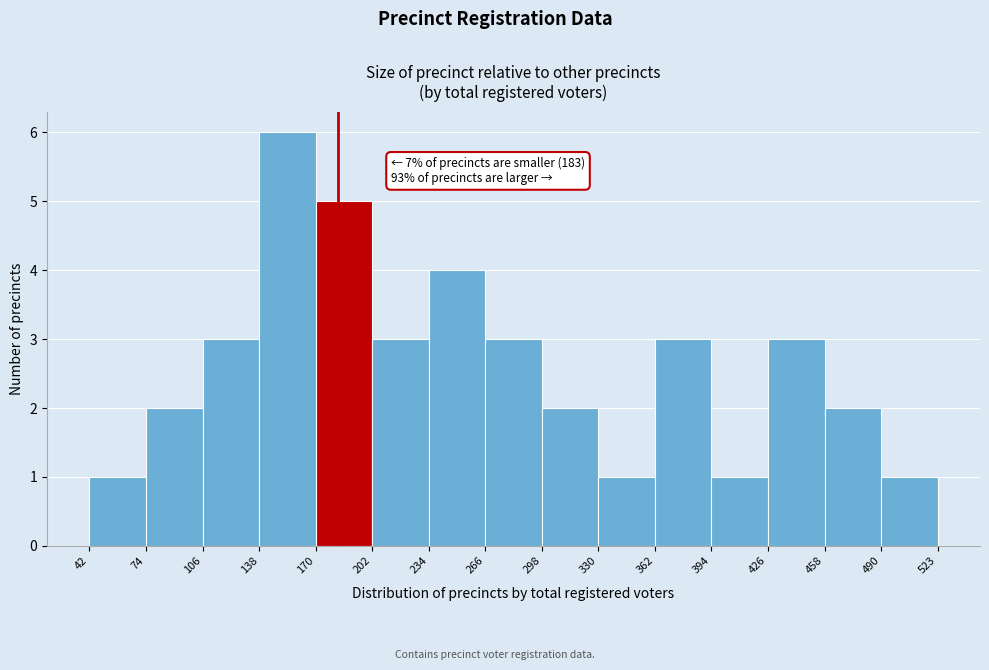

Which range on the x-axis has the tallest bar?

138 to 170